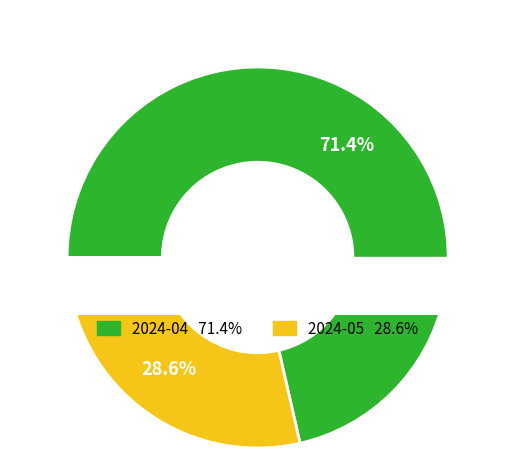

Approximately how many times larger is the value at 2024-05 compared to 2024-04?

0.4